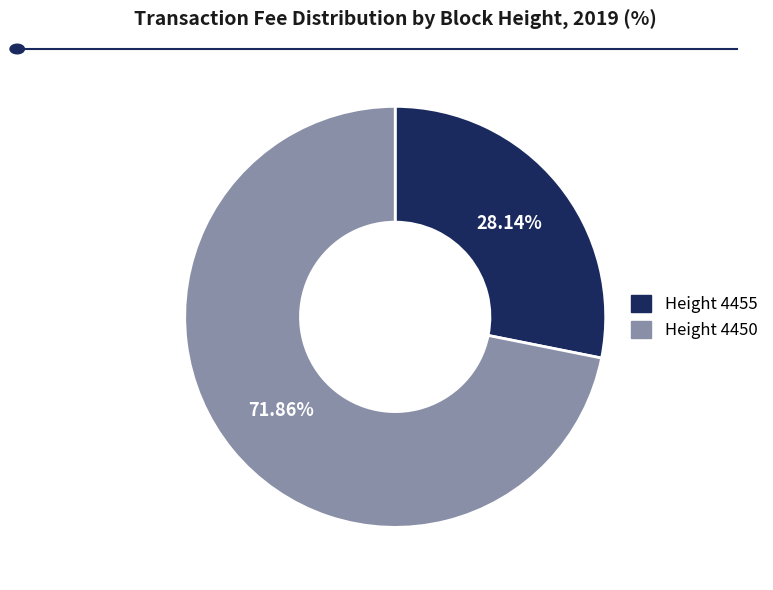

Does any single category account for the majority?

Yes